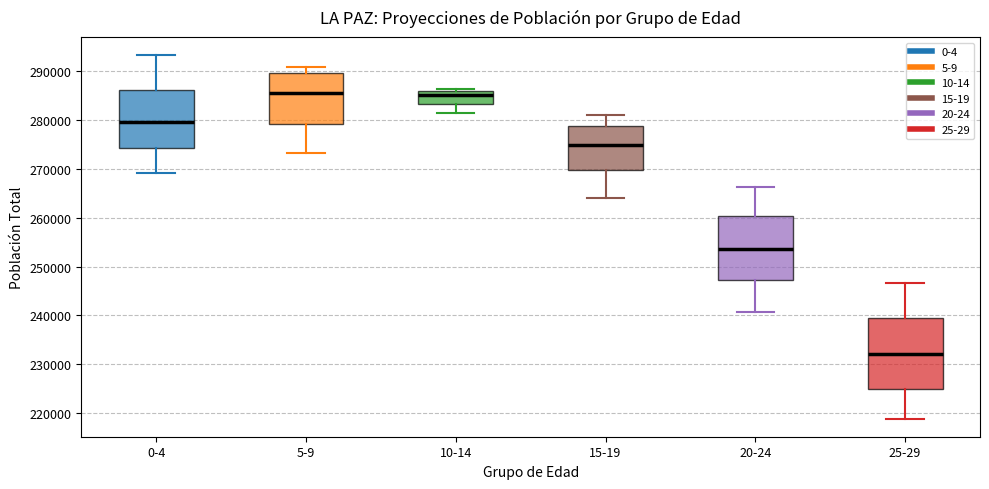

Comparing the boxes themselves (not the whiskers), which one is the tallest?

25-29